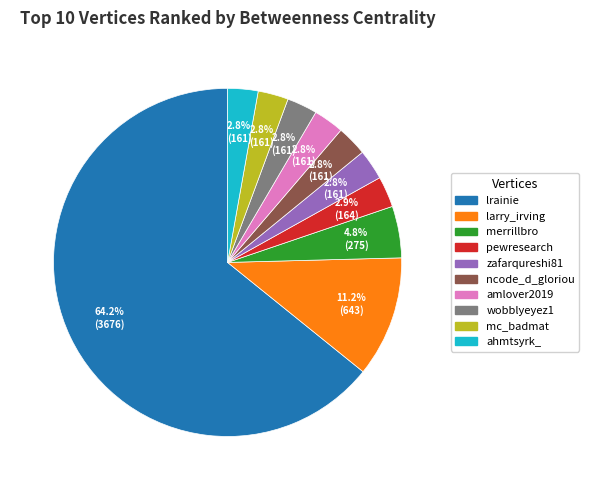

To the nearest percent, what portion does mc_badmat represent?

3%